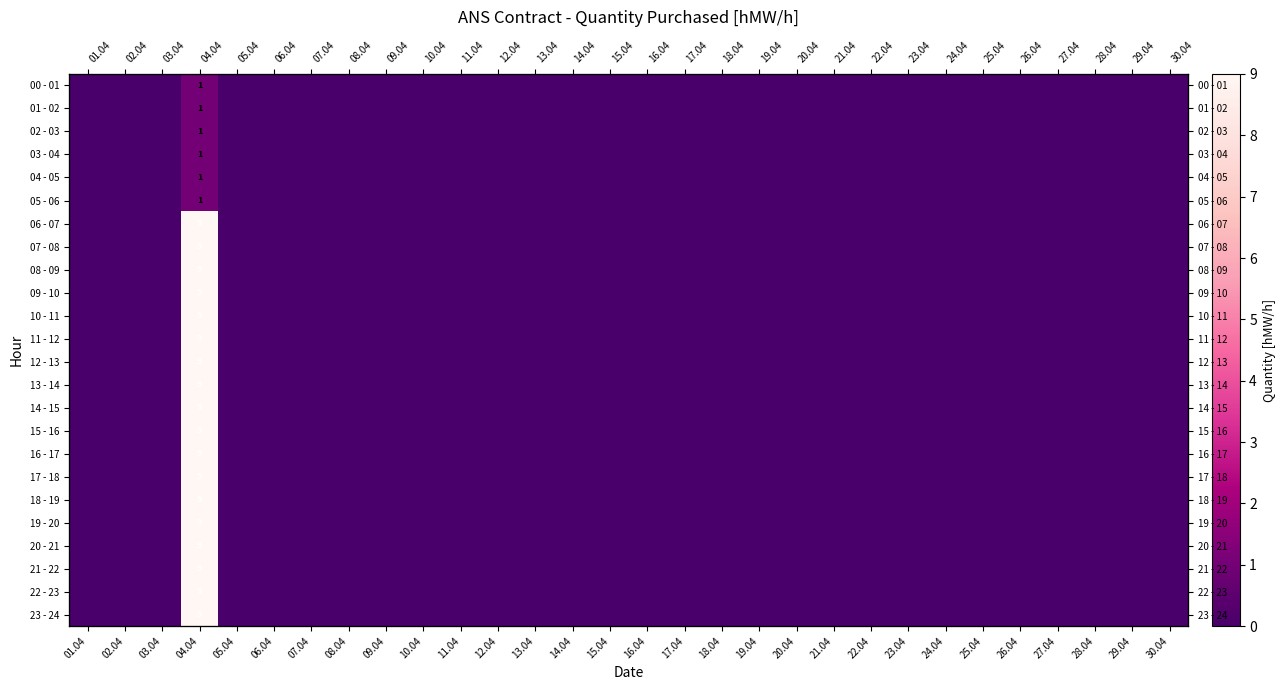

Rank the series by their maximum value, from highest to lowest.

06 - 07, 07 - 08, 08 - 09, 09 - 10, 10 - 11, 11 - 12, 12 - 13, 13 - 14, 14 - 15, 15 - 16, 16 - 17, 17 - 18, 18 - 19, 19 - 20, 20 - 21, 21 - 22, 22 - 23, 23 - 24, 00 - 01, 01 - 02, 02 - 03, 03 - 04, 04 - 05, 05 - 06